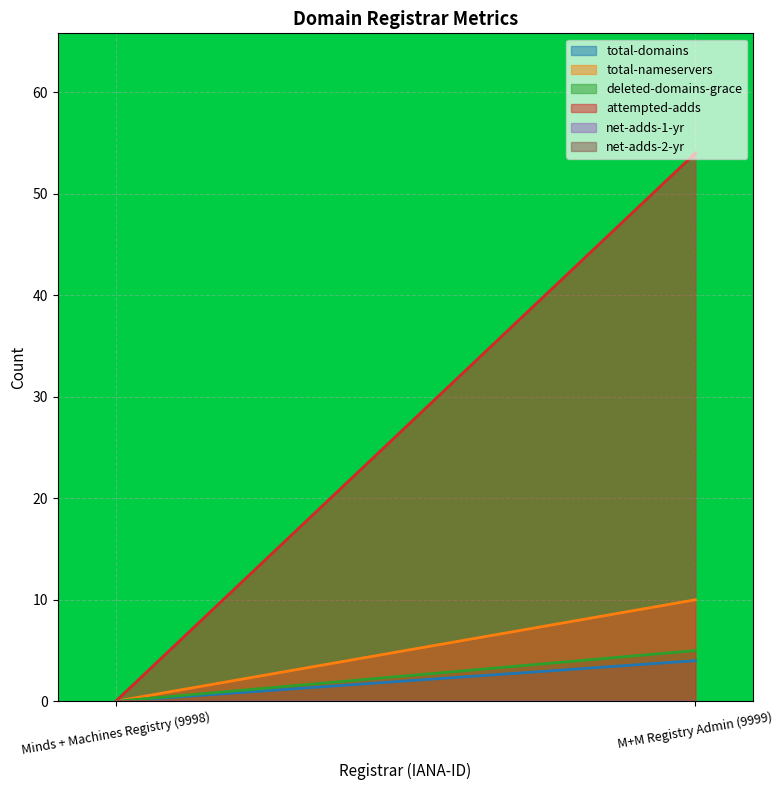

What is the maximum value shown in the chart?

54